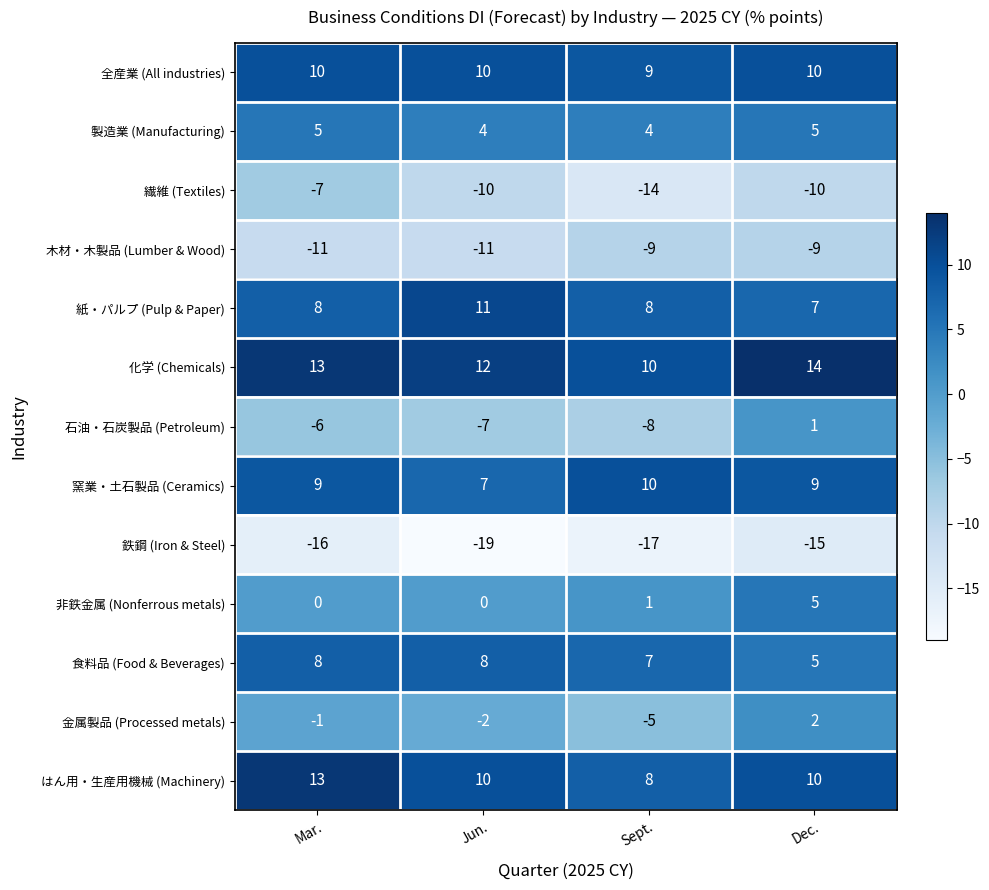

Which series changed the most between Jun. and Dec.?

石油・石炭製品 (Petroleum)